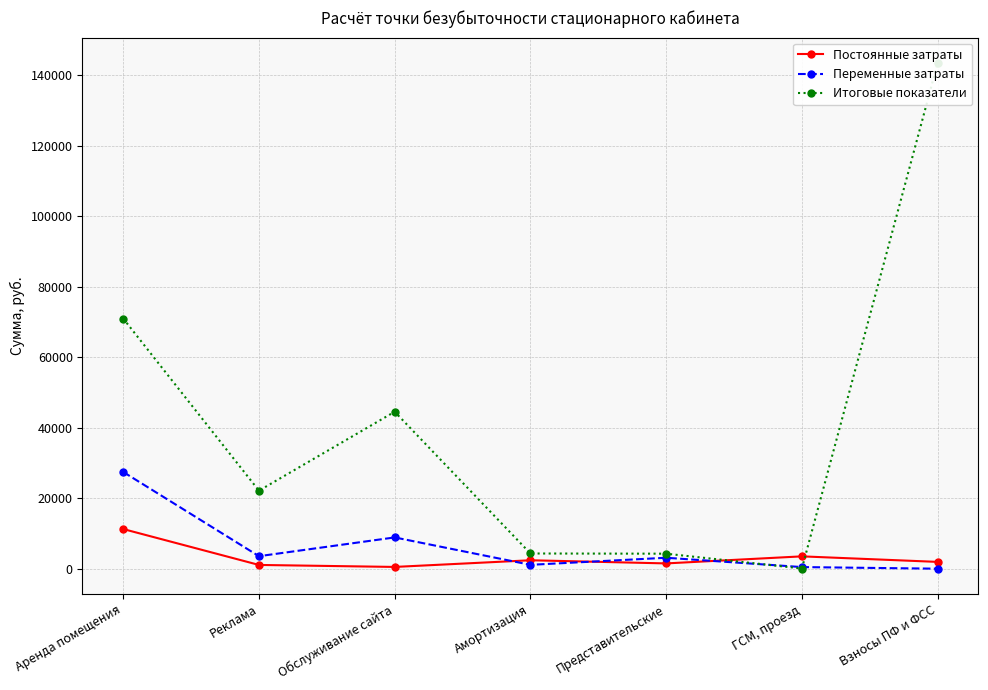

Does the chart display data point markers on the line(s)?

Yes